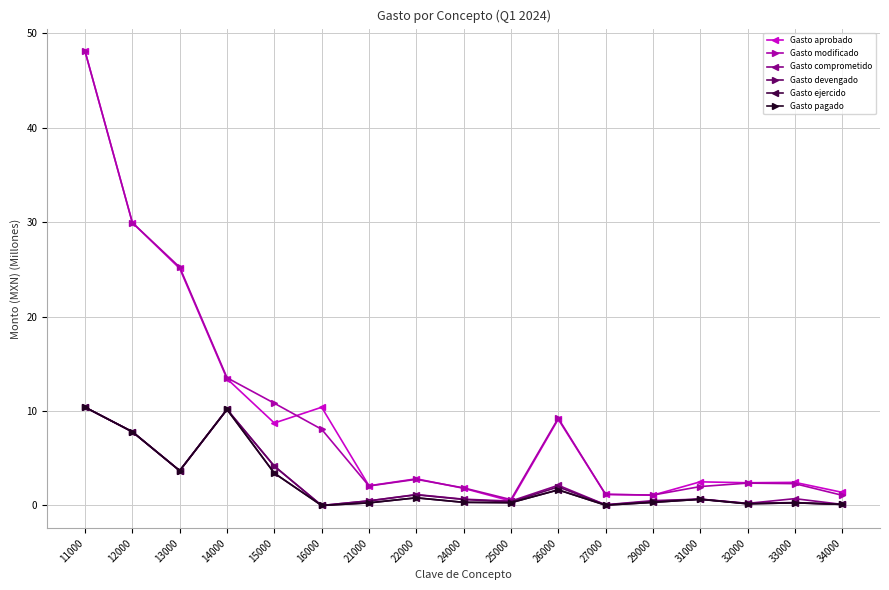

True or false: Gasto comprometido and Gasto pagado cross at least once.

False